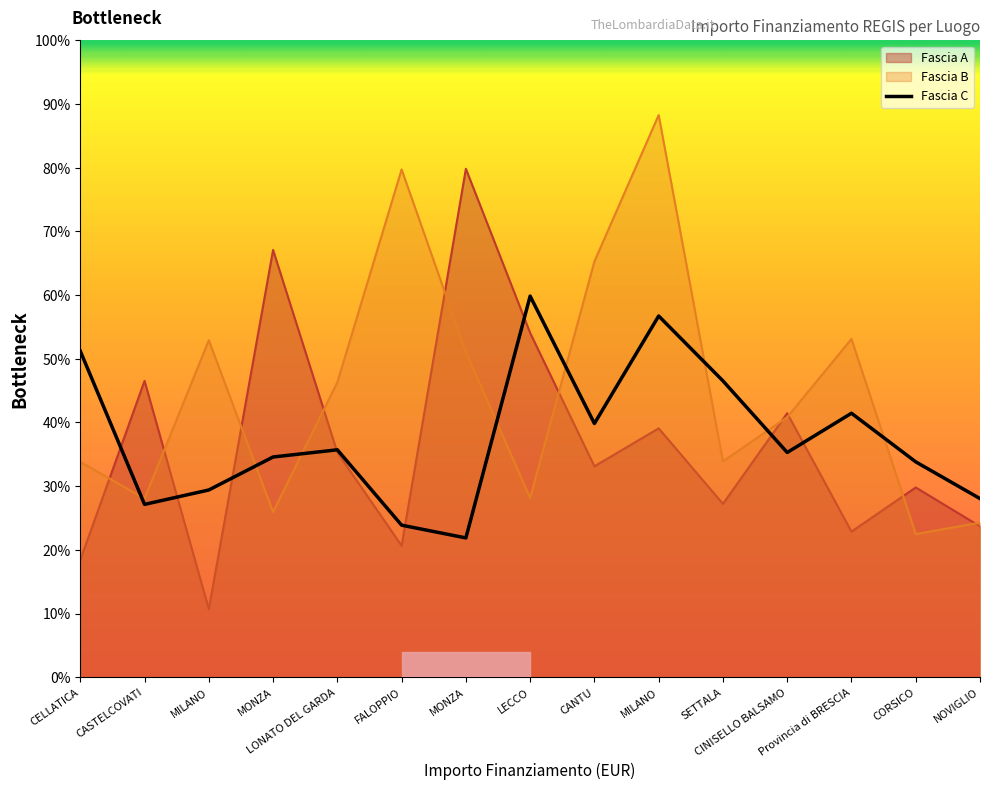

What is the label of the 5th point from the right?

SETTALA